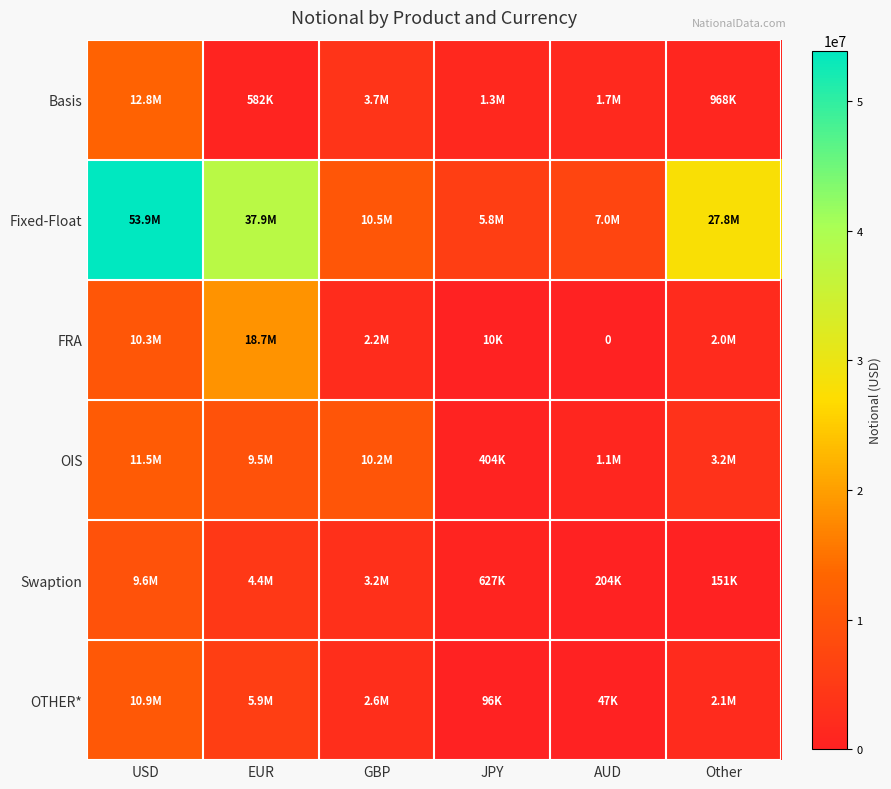

Which category has the lowest value across all series?

AUD